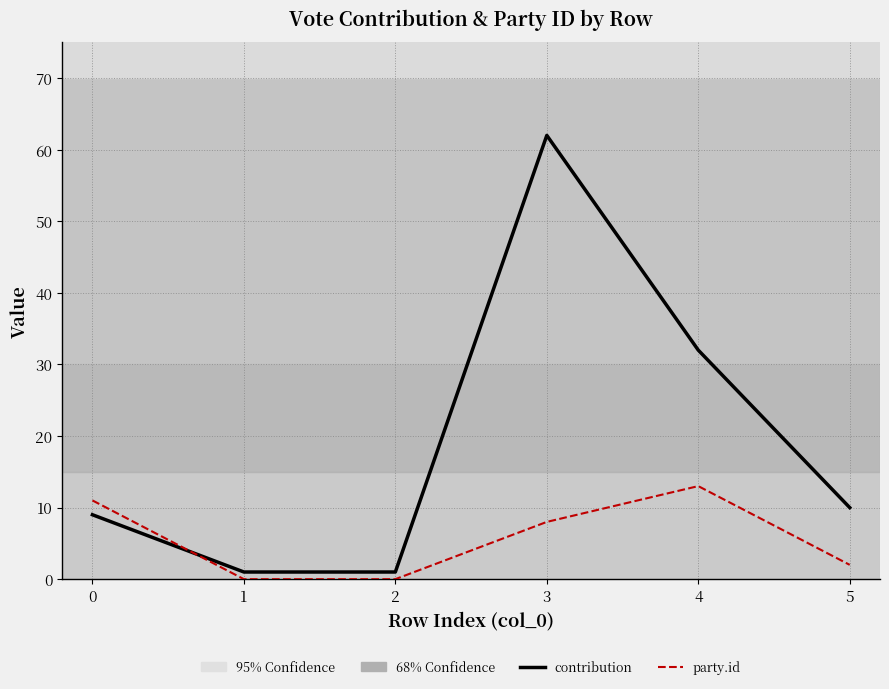

True or false: contribution has a value of 1 at 2.

True